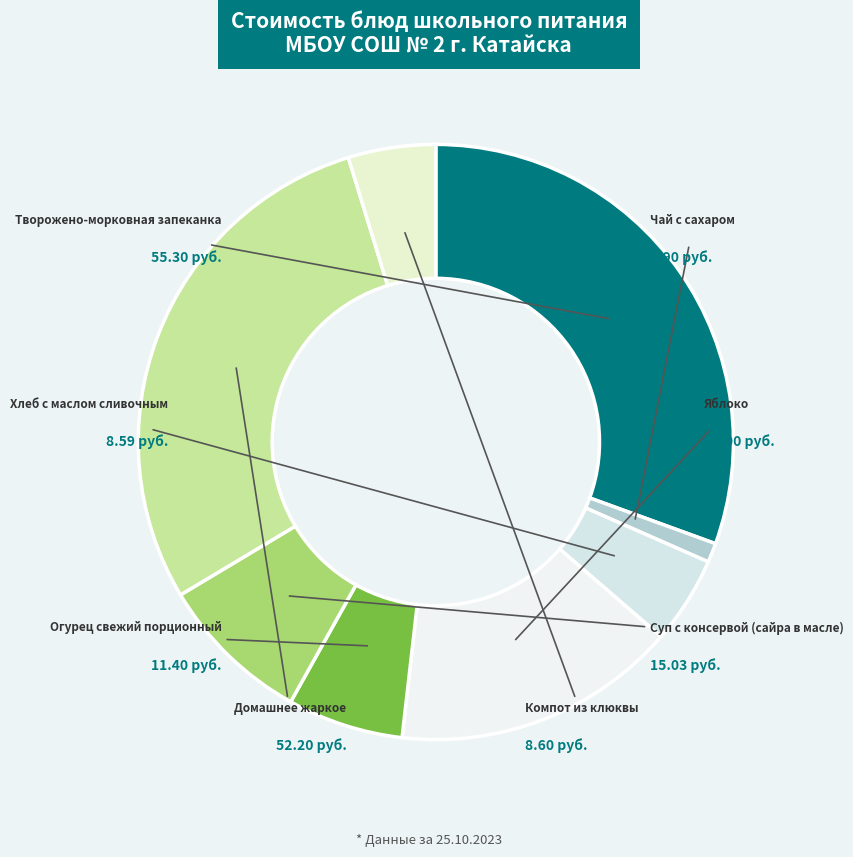

Is it true that Яблоко is 26% of the pie?

False